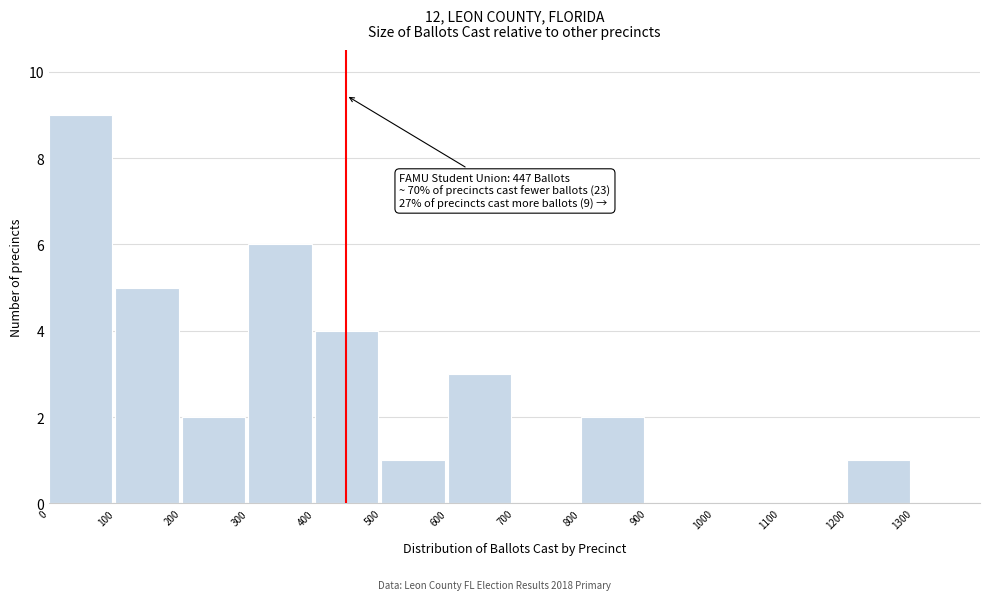

Which range on the x-axis has the tallest bar?

0 to 100